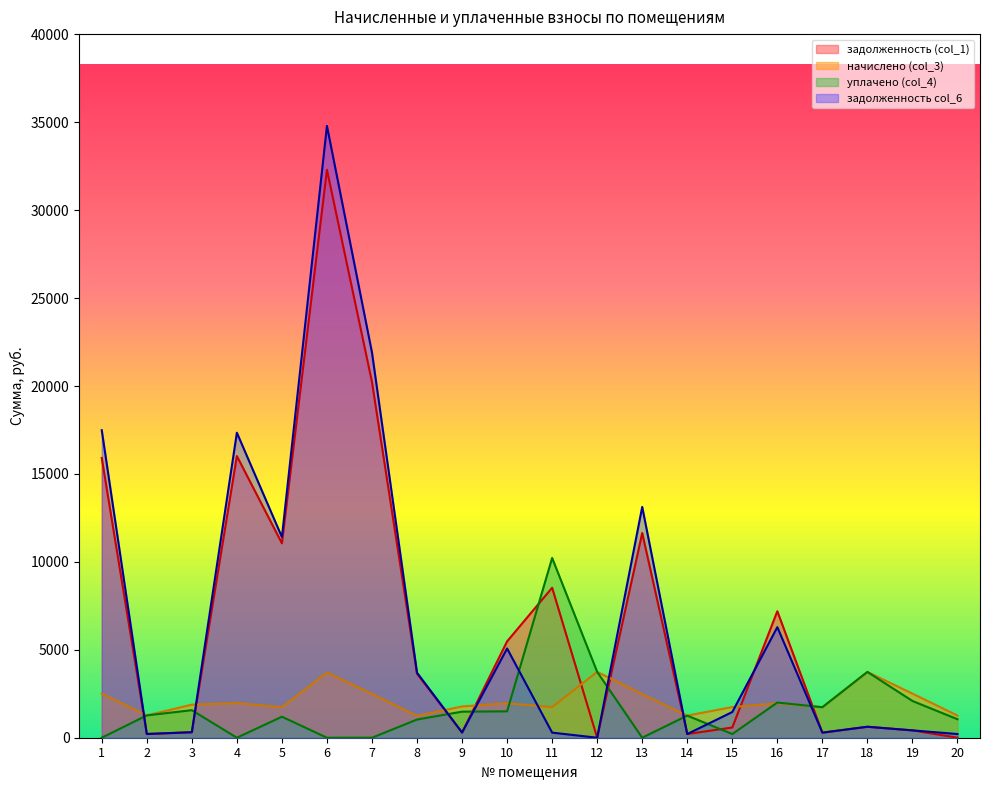

How many data points does each series have?

20